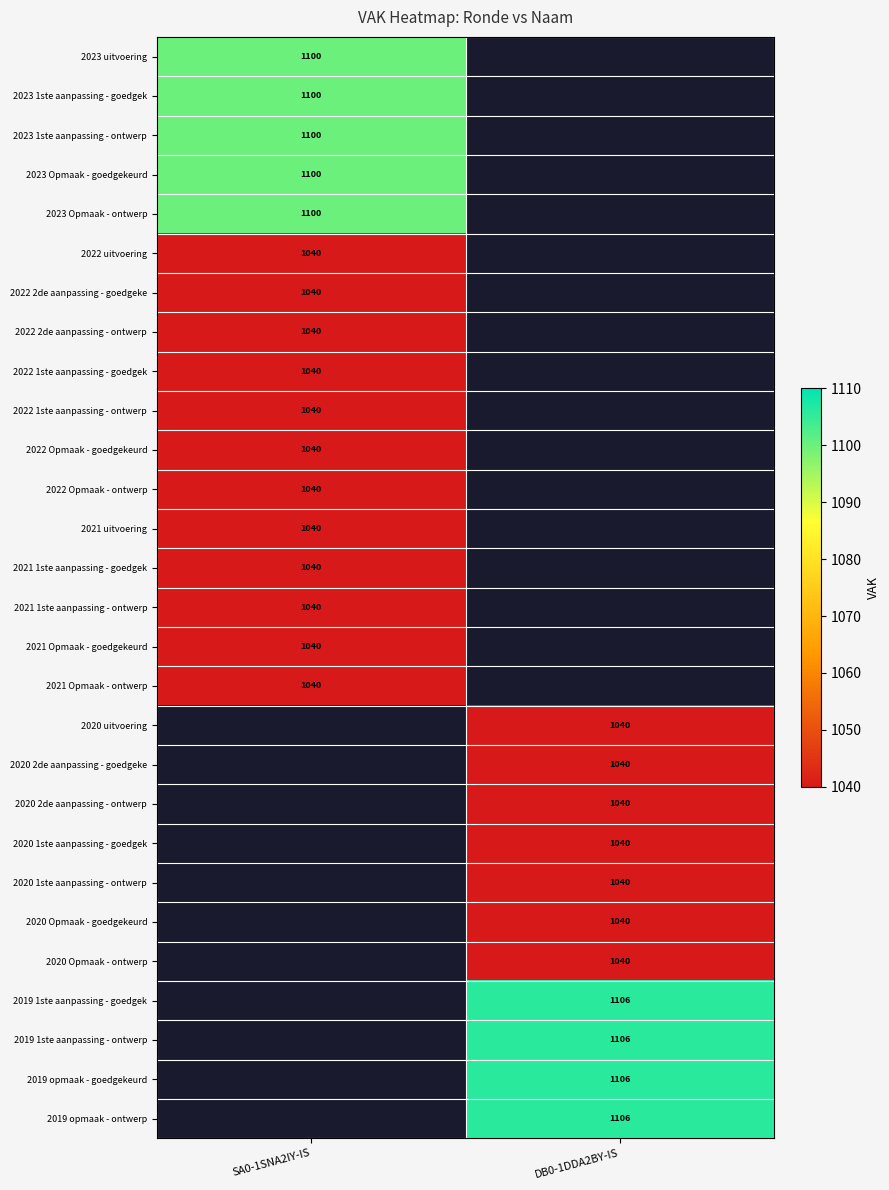

The 2022 2de aanpassing - goedgeke series shows 342 at SA0-1SNA2IY-IS. True or false?

False